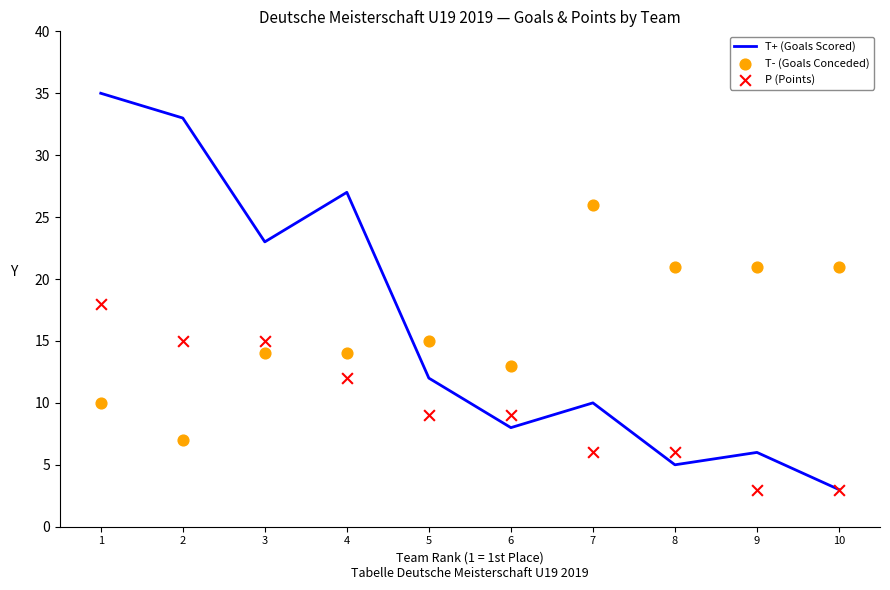

Is the value of T+ (Goals Scored) at 6 greater than the value of T- (Goals Conceded) at 4?

No